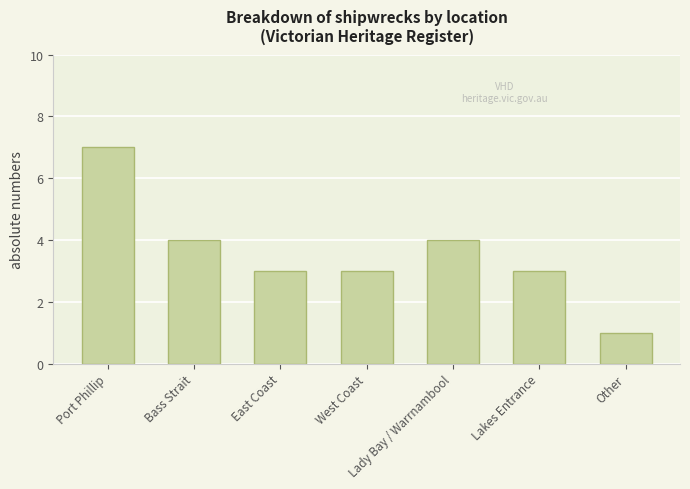

How many categories are shown in the chart?

7